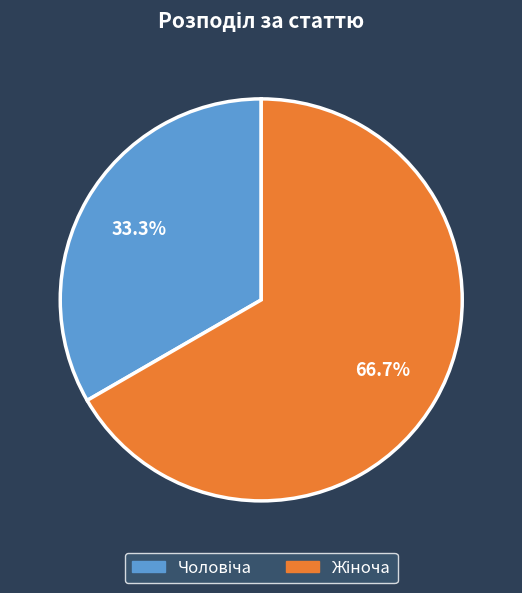

How many segments does this pie chart have?

2